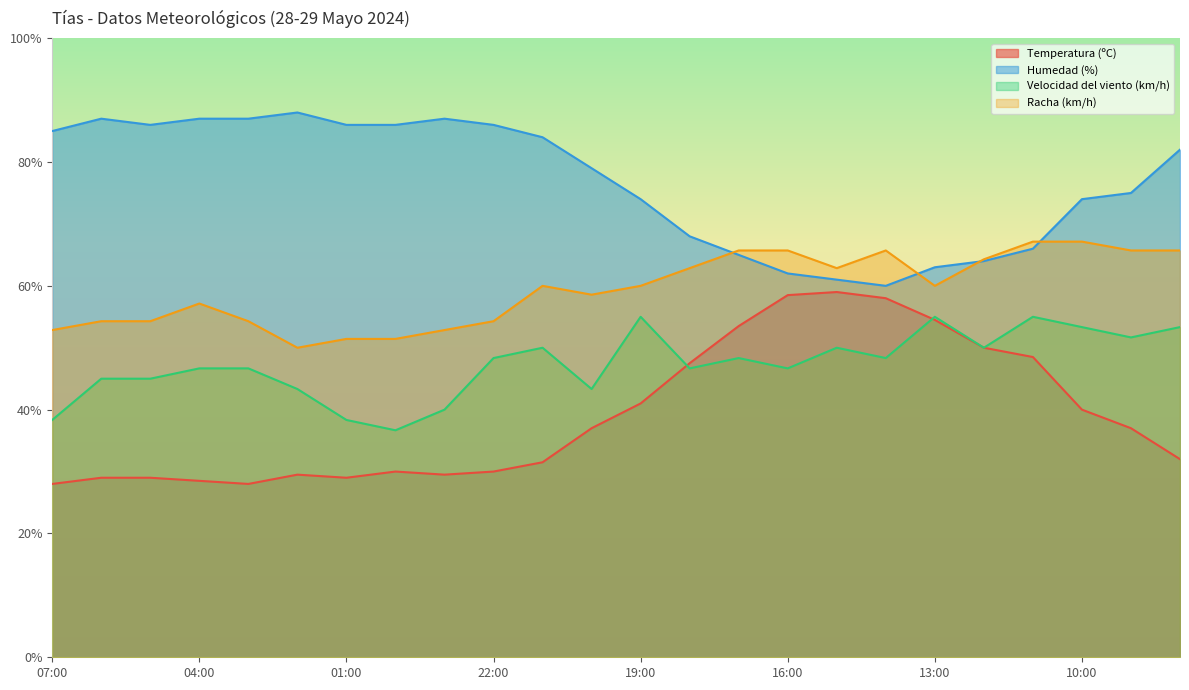

Which has a higher value, 06:00 or 11:00?

11:00